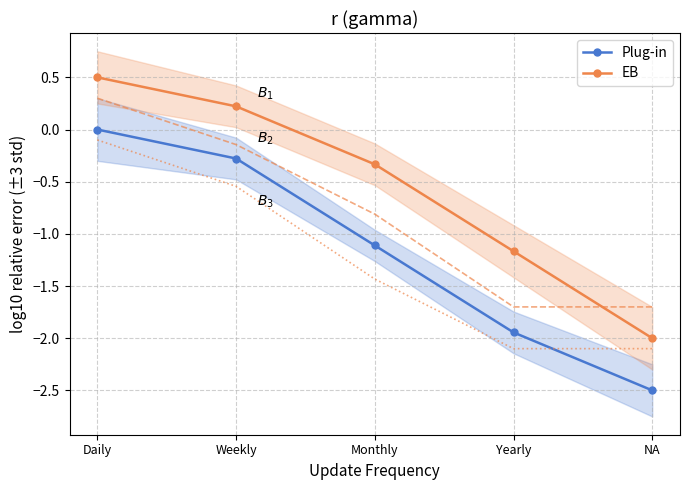

Which label corresponds to the largest value in the chart?

Daily